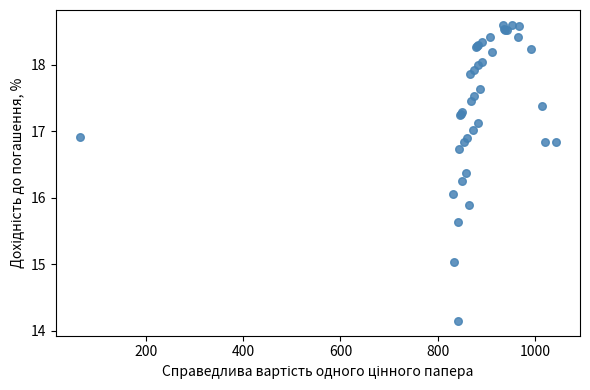

What Y value in the scatter plot is closest to 16?

16.1